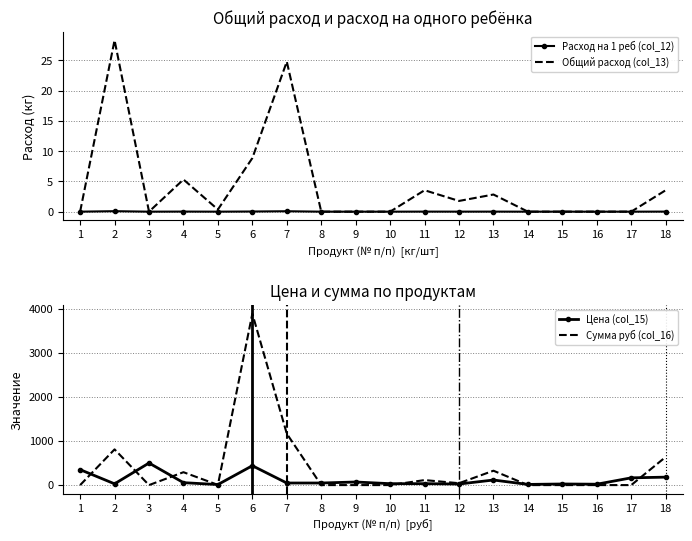

Is the value of Сумма руб (col_16) at 7 greater than the value of Общий расход (col_13) at 13?

Yes